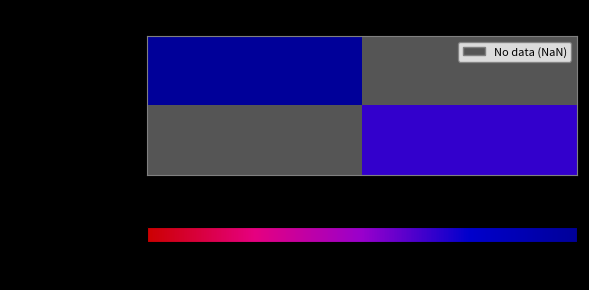

What is the lowest value of the 81da98958e5a…990 series?

3.0